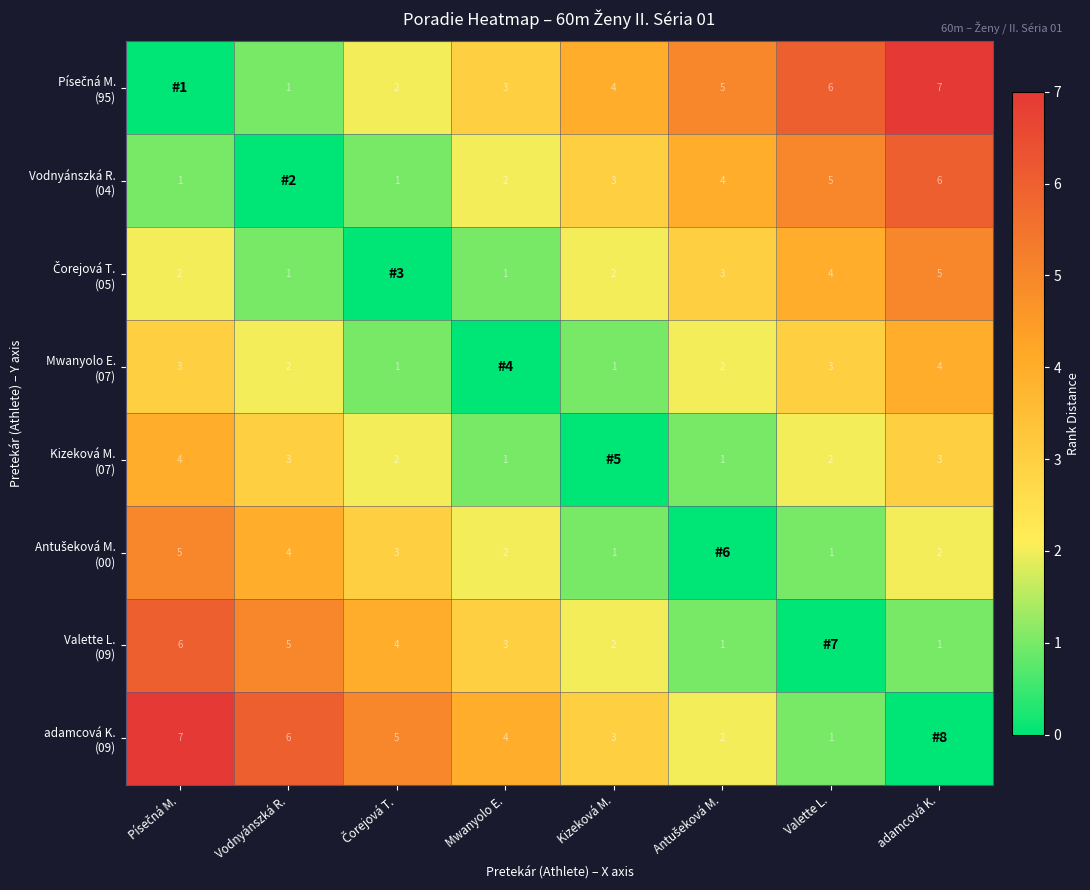

What is the difference between the highest and lowest values at Kizeková M.?

4